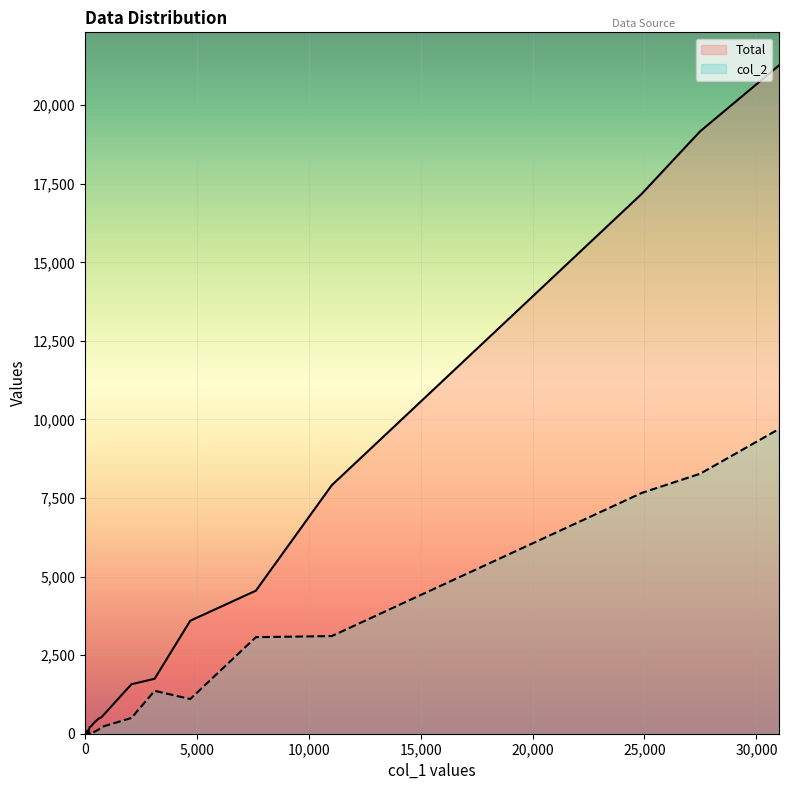

The col_2 series shows 398 at 4705. True or false?

False